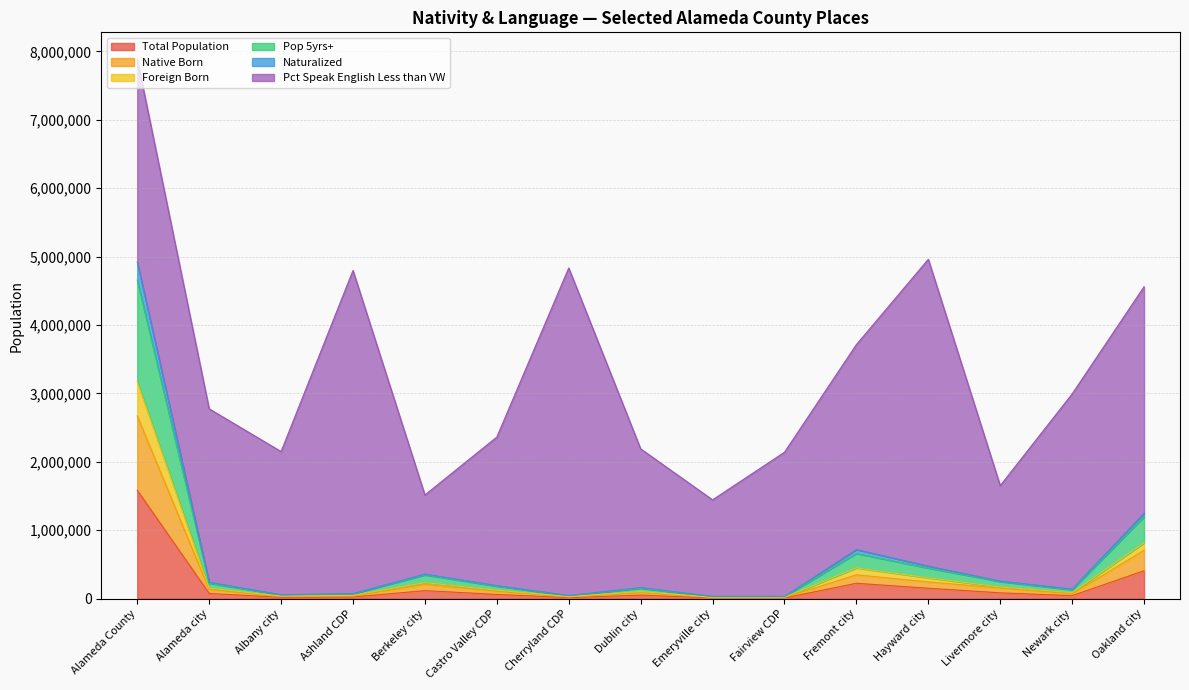

Where is Total Population nearest to the value 797775?

Oakland city